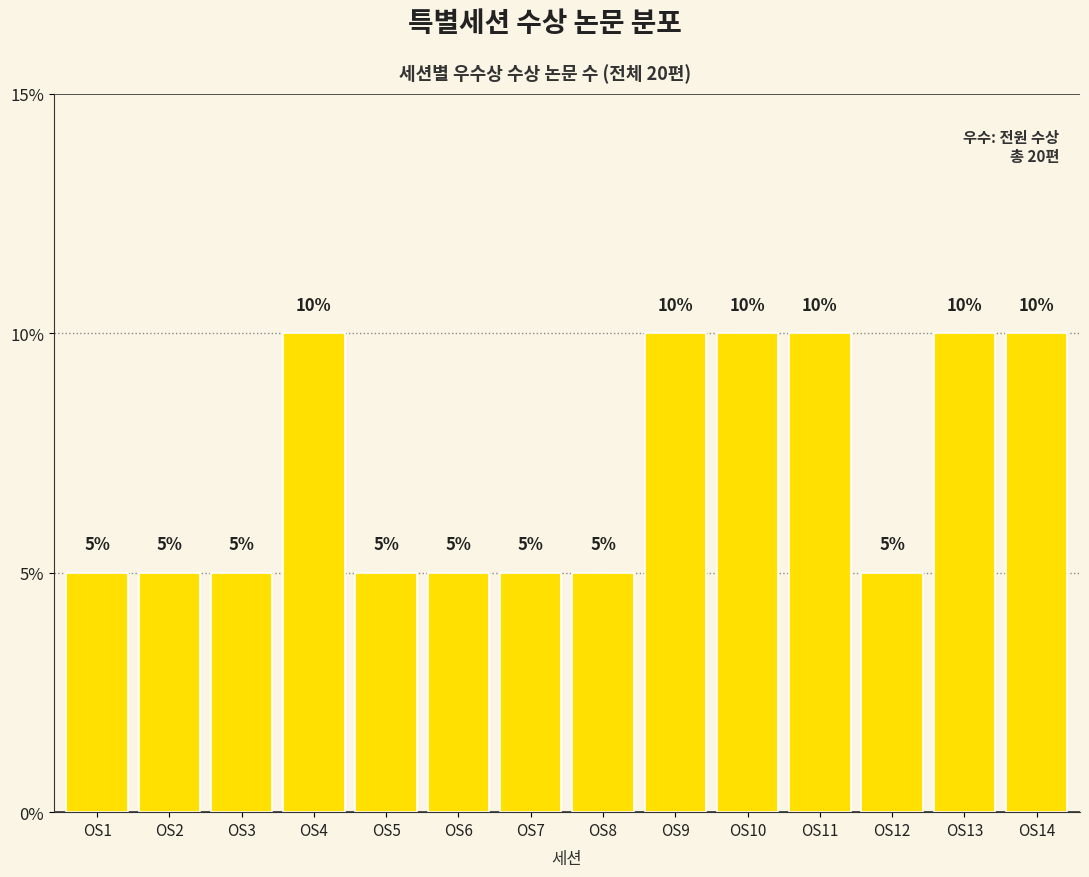

Reading left to right, transcribe all the data shown in this chart.

OS1=5	OS2=5	OS3=5	OS4=10	OS5=5	OS6=5	OS7=5	OS8=5	OS9=10	OS10=10	OS11=10	OS12=5	OS13=10	OS14=10